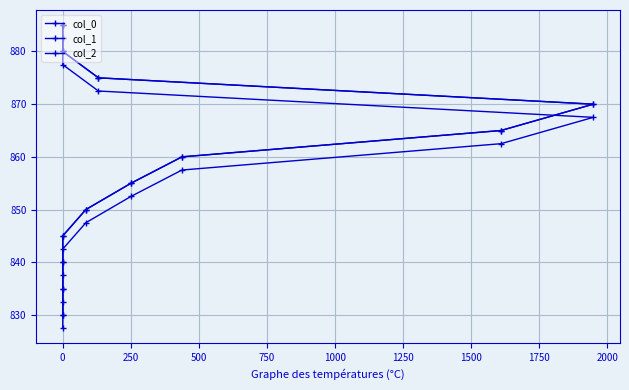

What is the approximate value of col_0 at 0?

835.0